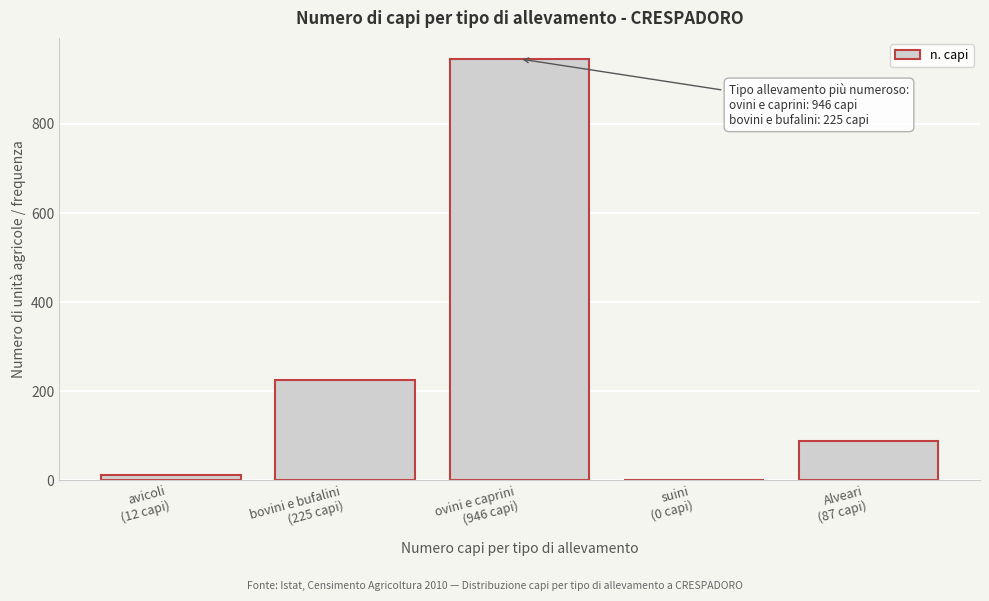

What is the greatest value displayed?

946